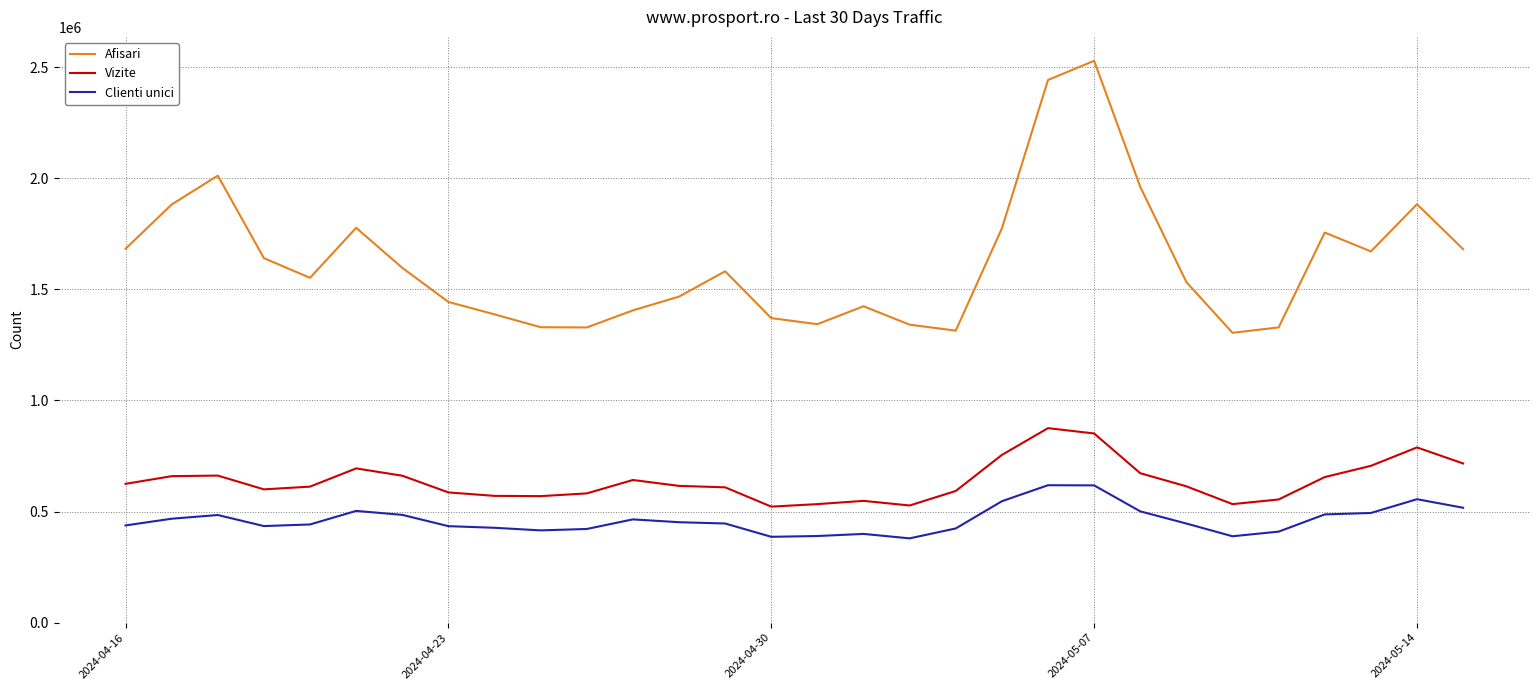

Which series has the largest range (max minus min)?

Afisari